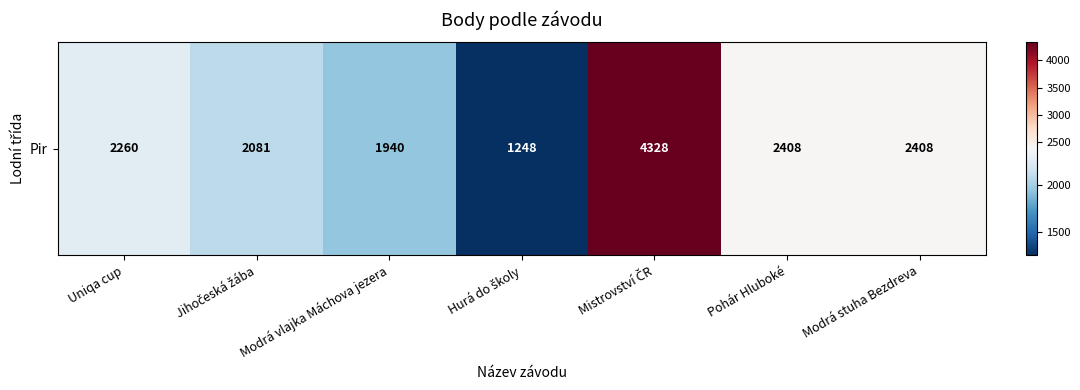

Is it true that the value at Modrá vlajka Máchova jezera is 1940?

True